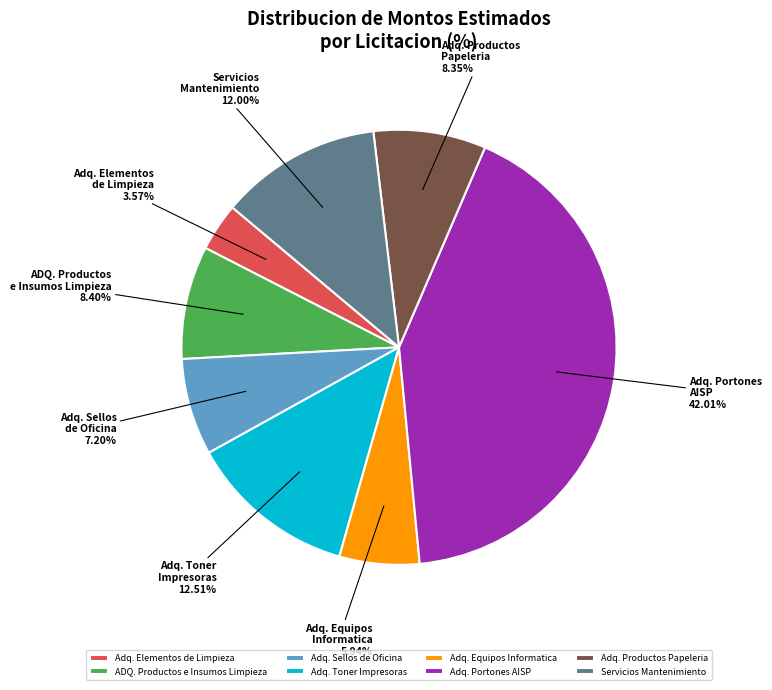

Do Adq. Productos Papeleria and Adq. Sellos de Oficina together represent more than half of the pie?

No